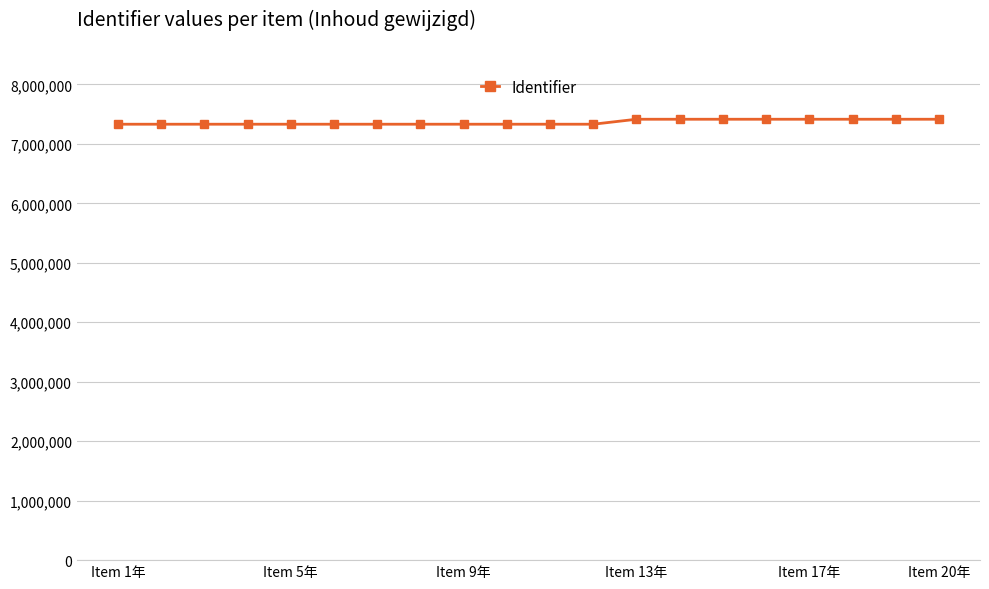

What is the value of the 11th point from the left?

7330692